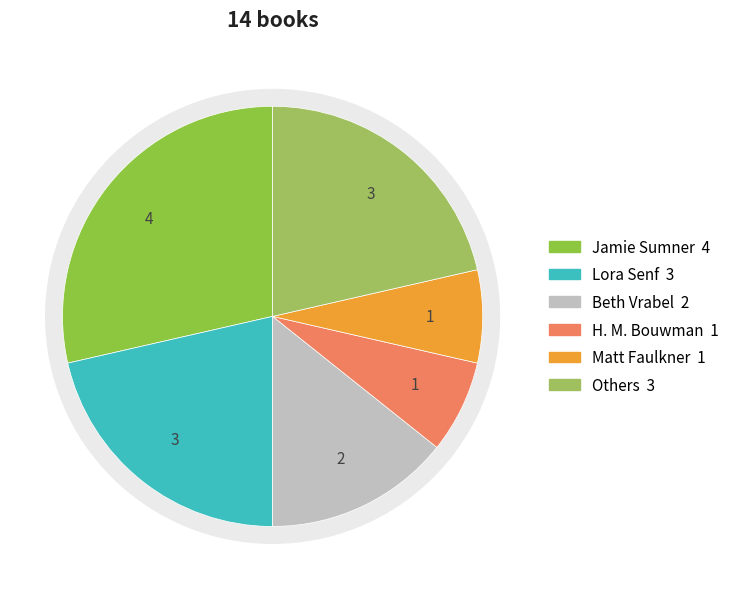

Which category has the biggest portion of the pie?

Jamie Sumner